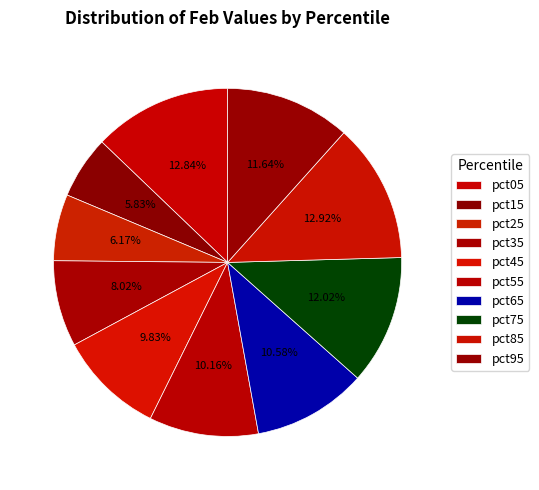

Count the number of slices in the pie.

10